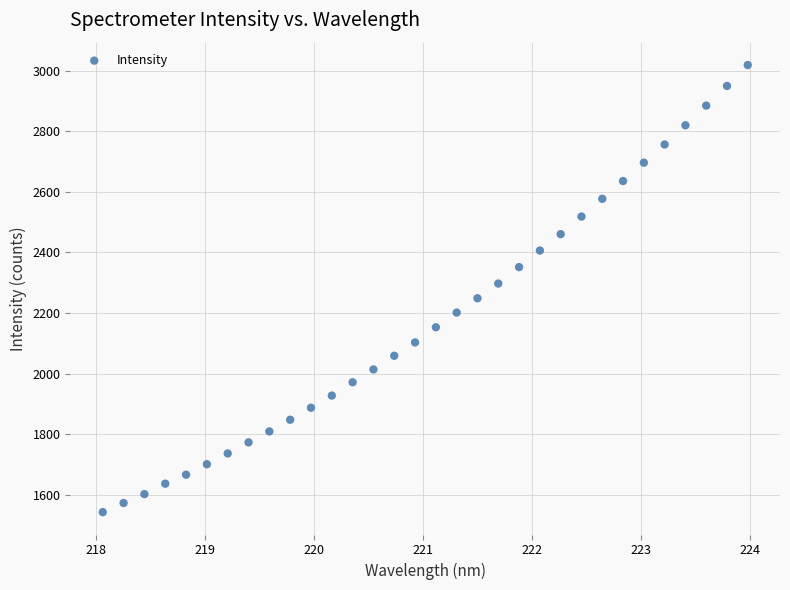

What is the range of Y values (max minus min)?

1475.5